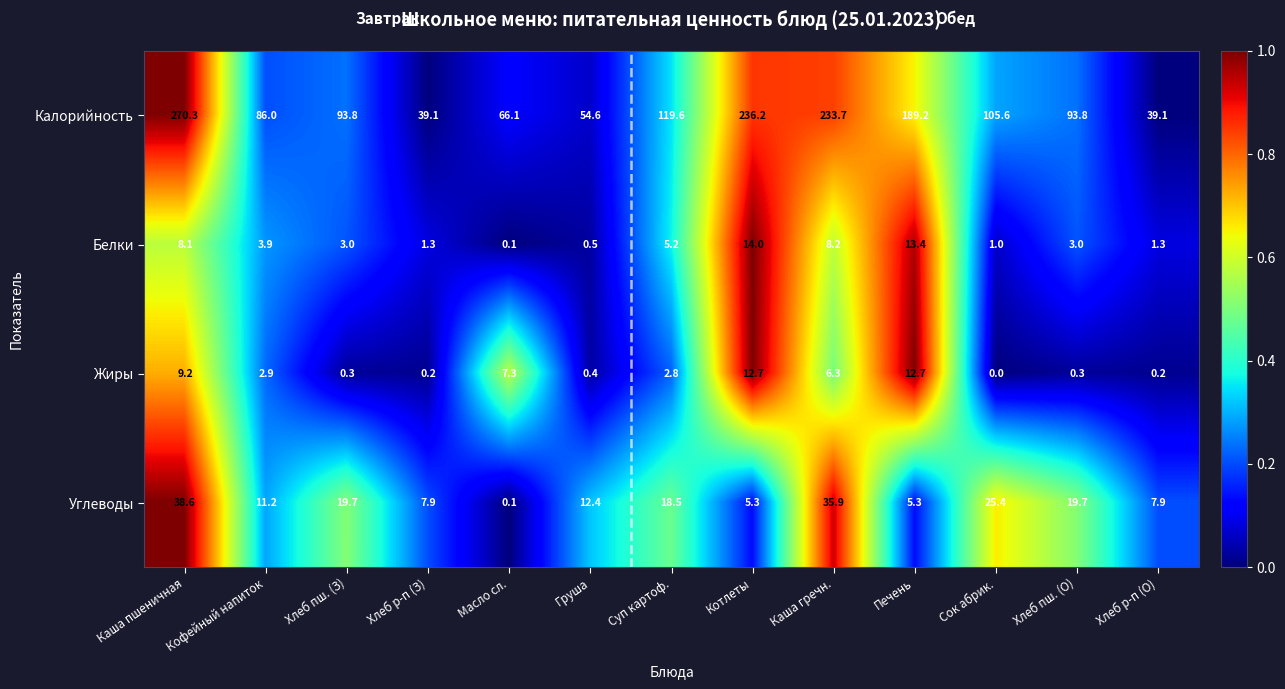

How many values in the Углеводы series exceed 12?

7